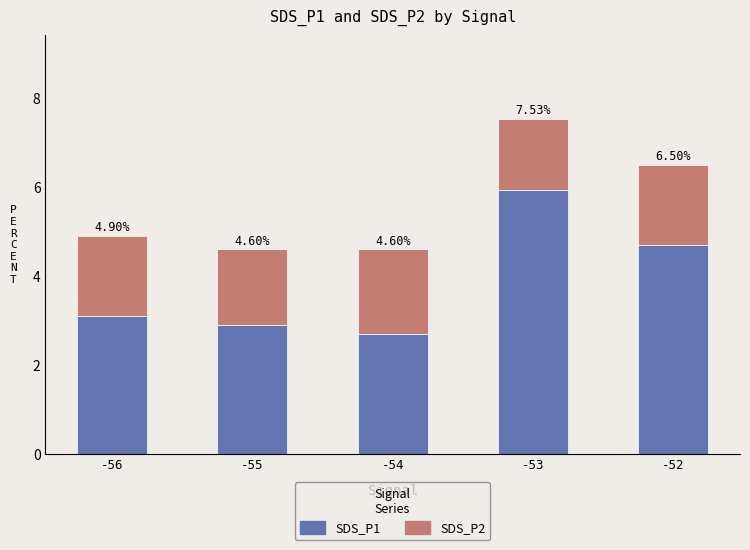

Are the bars grouped side by side (vs. stacked)?

No